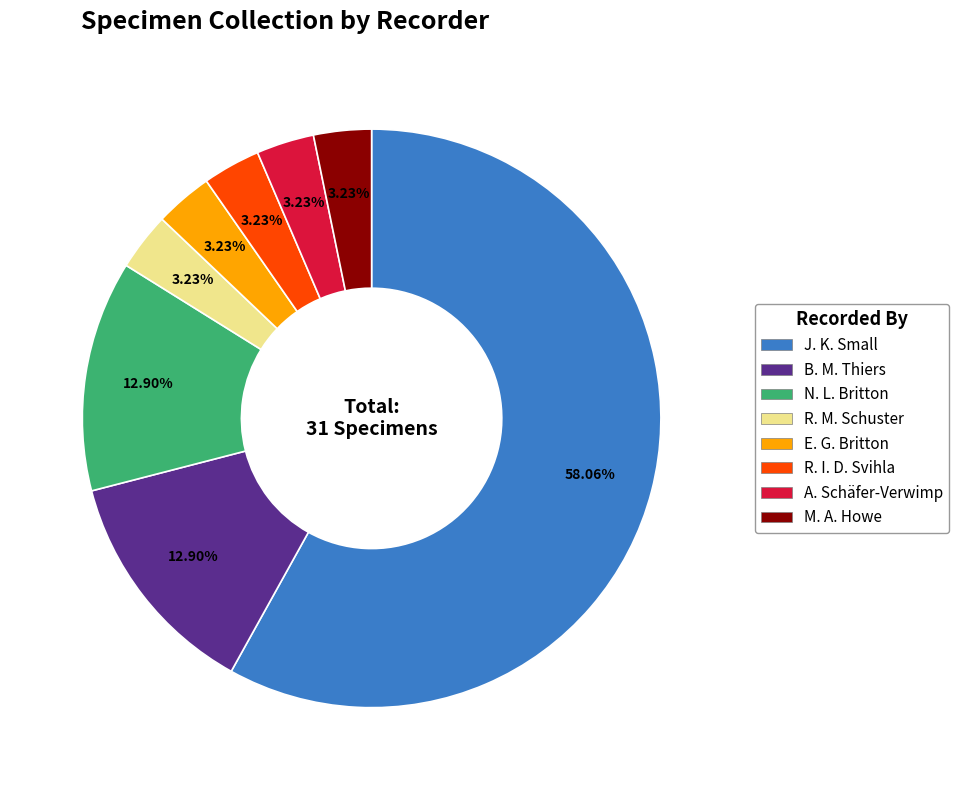

To the nearest percent, what portion does E. G. Britton represent?

3%